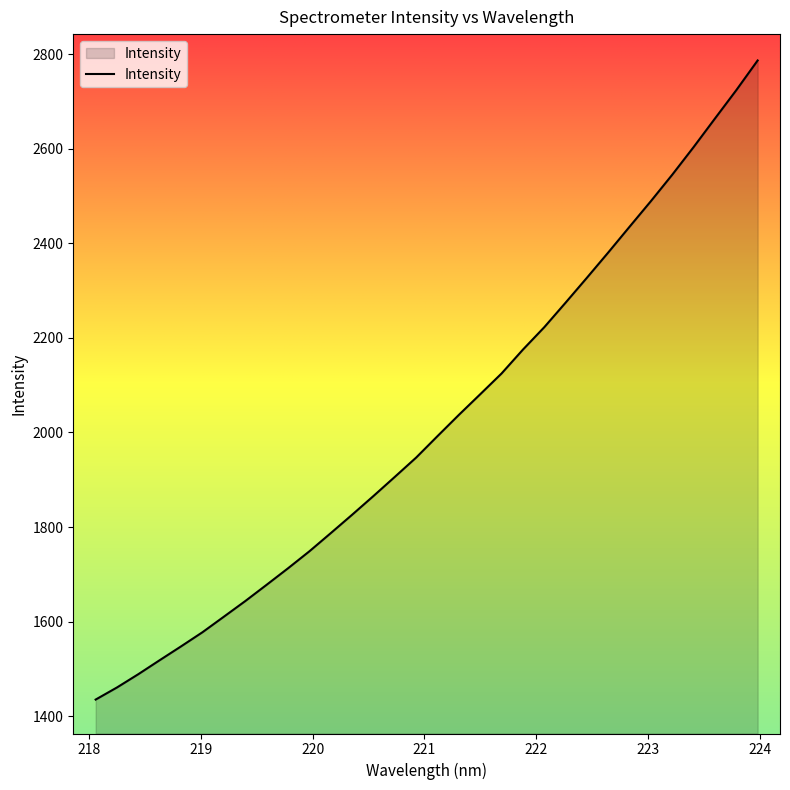

What is the greatest value displayed?

2786.7